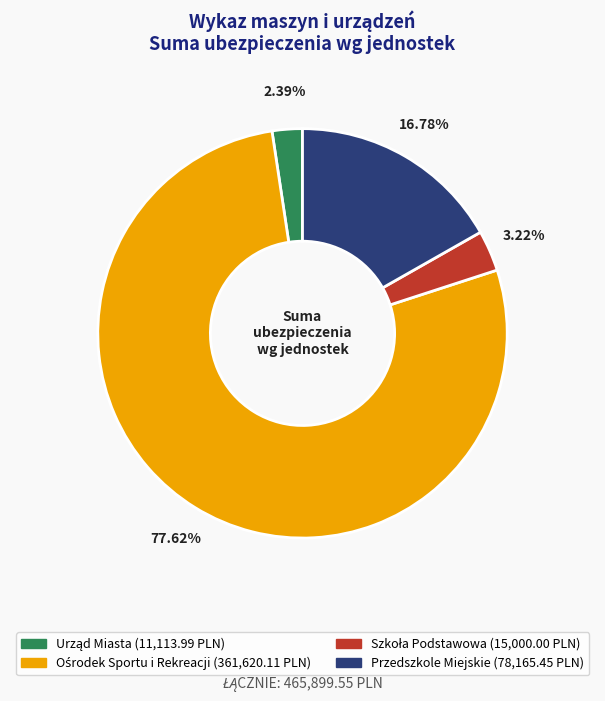

How many segments does this pie chart have?

4